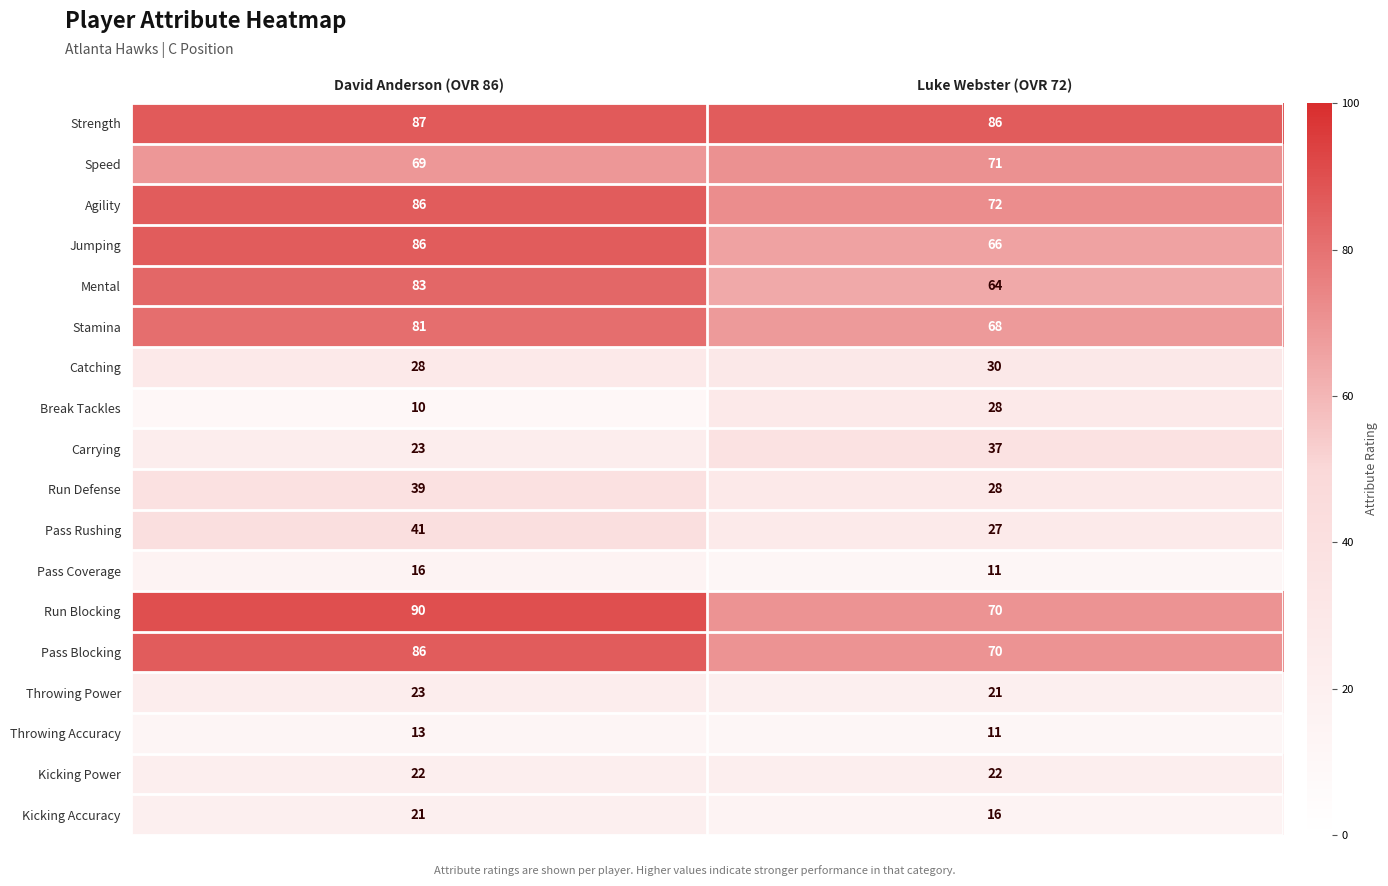

What value does the Throwing Power series have at David Anderson (OVR 86)?

23